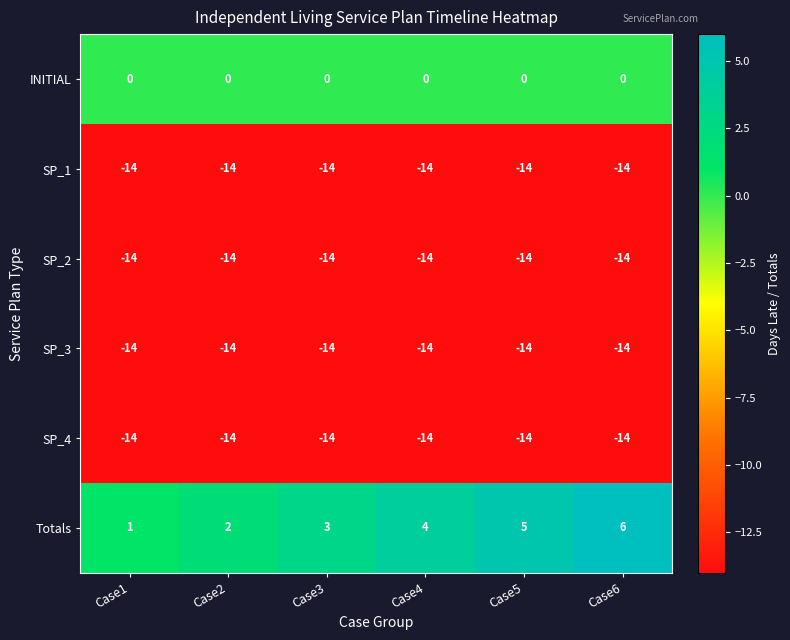

The value of SP_4 at Case3 is -14. True or false?

True